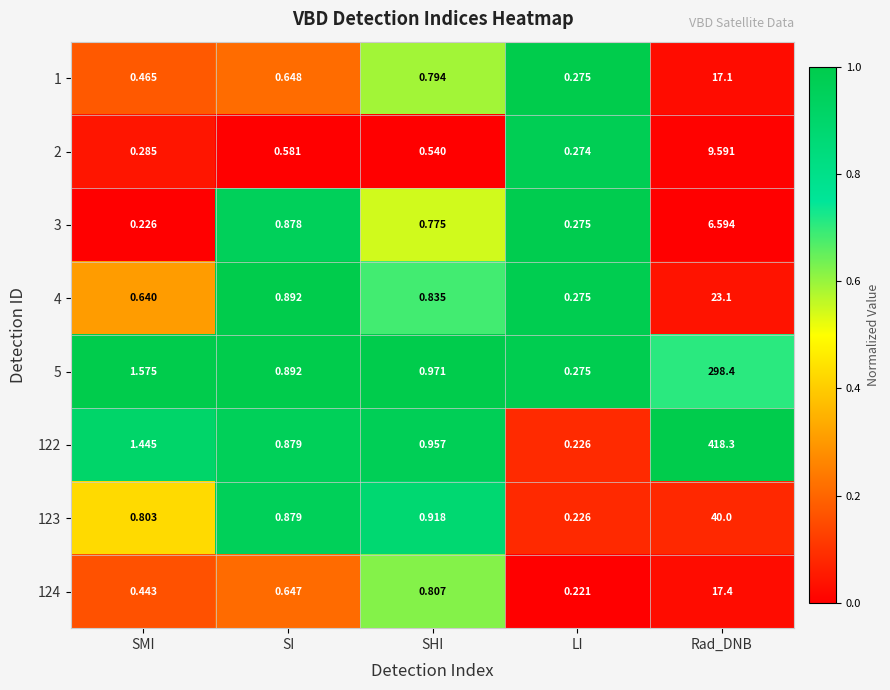

List the labels in order of 123 value, smallest first.

LI, SMI, SI, SHI, Rad_DNB